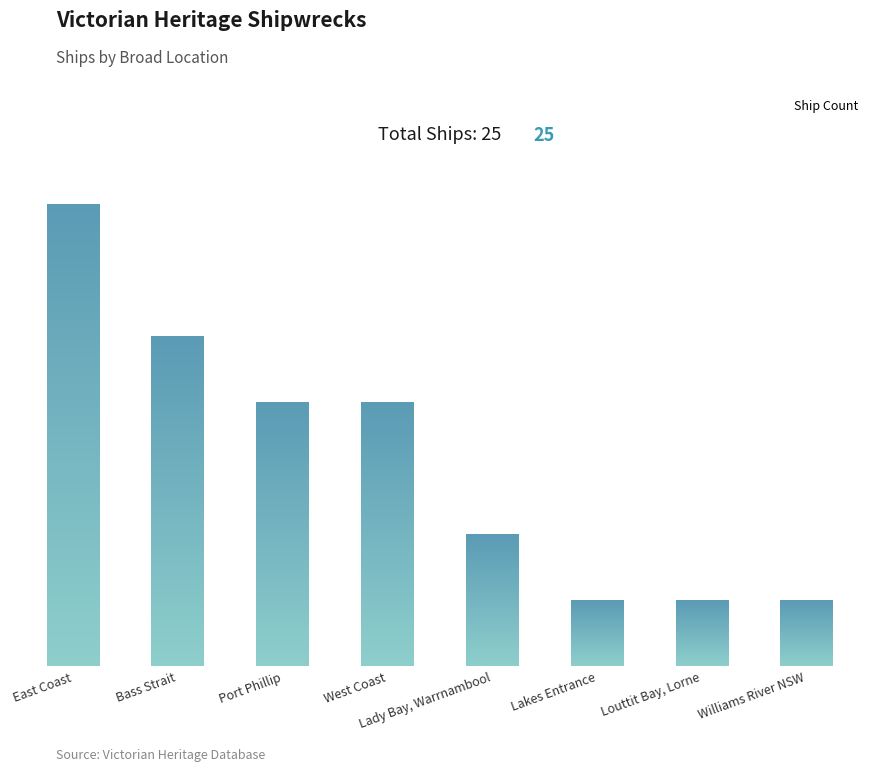

Does the chart contain any negative values?

No